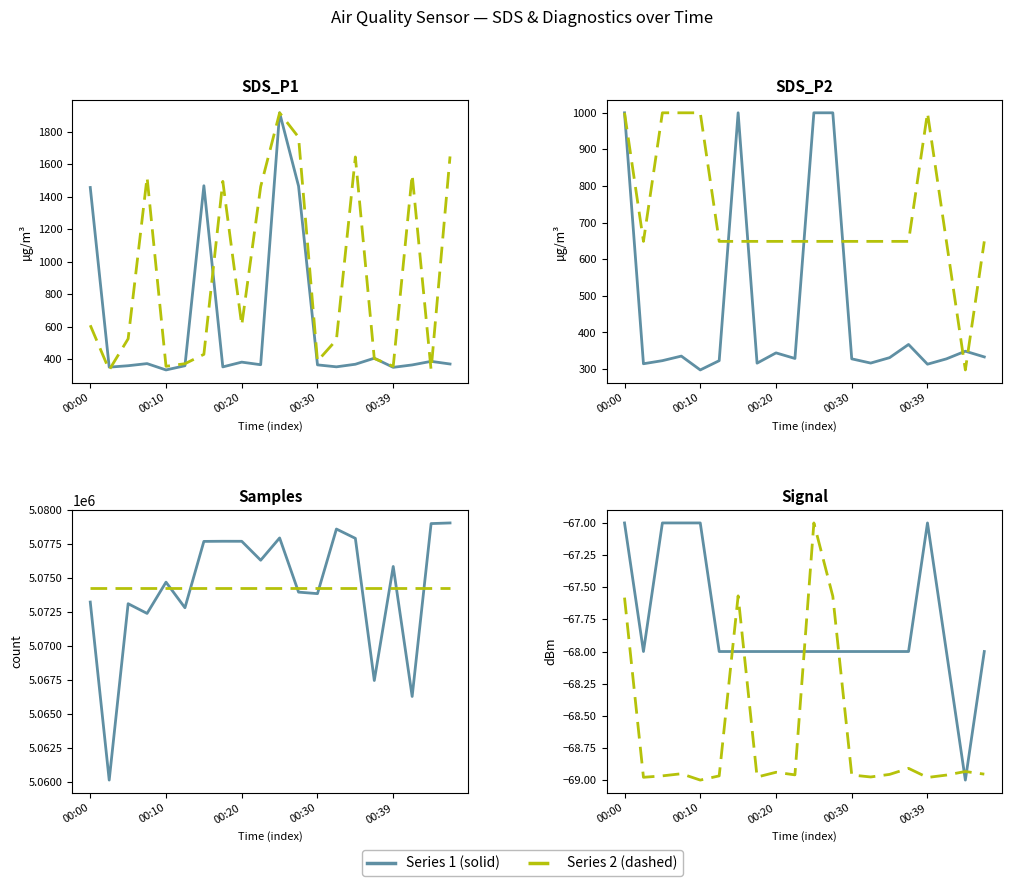

Which series has the largest total across all categories?

Samples